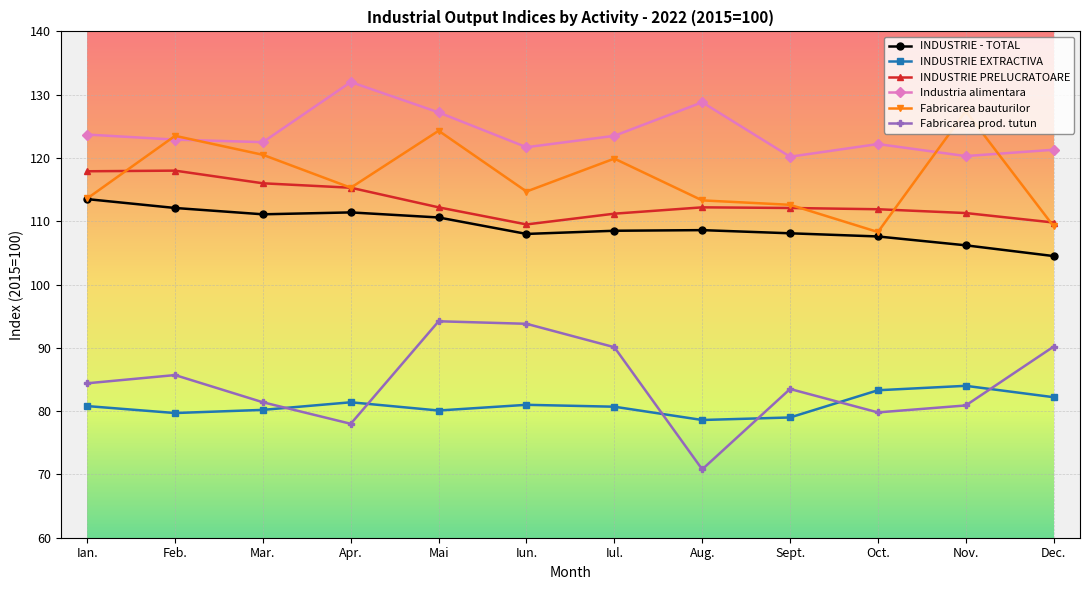

Does the chart display data point markers on the line(s)?

Yes